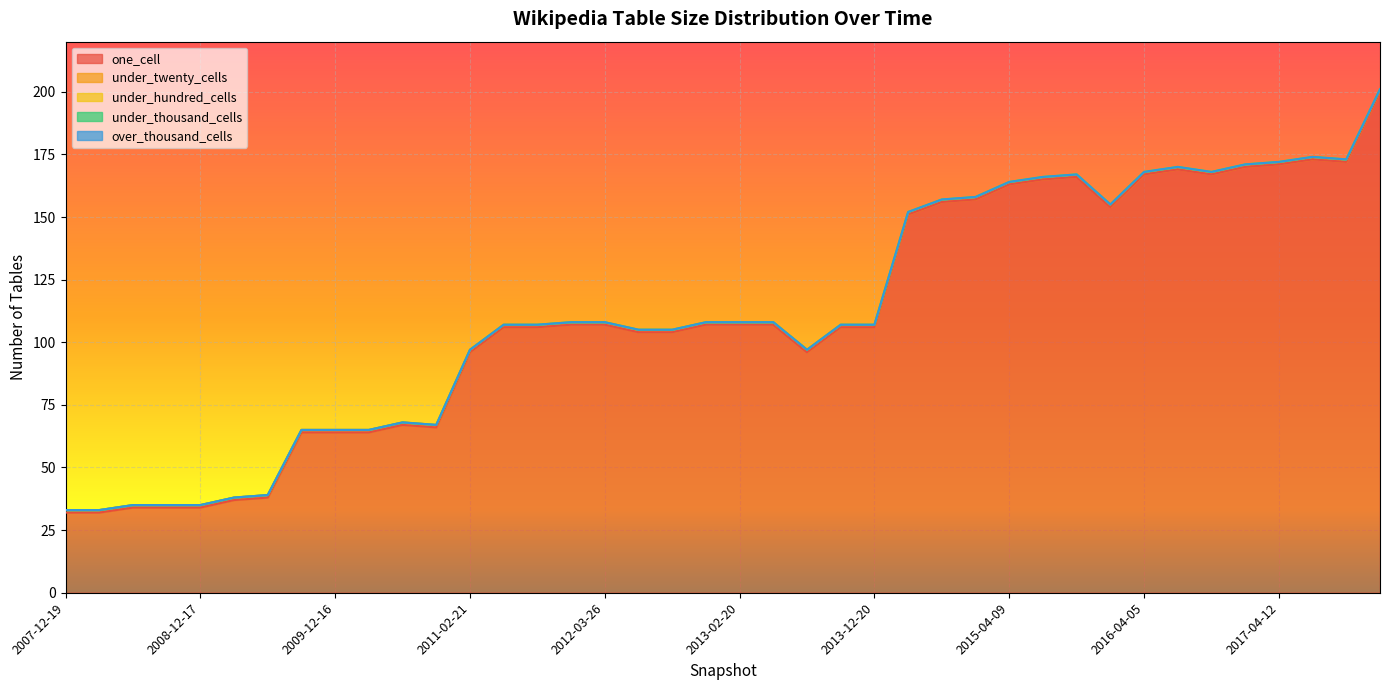

How many lines are shown in the chart?

5